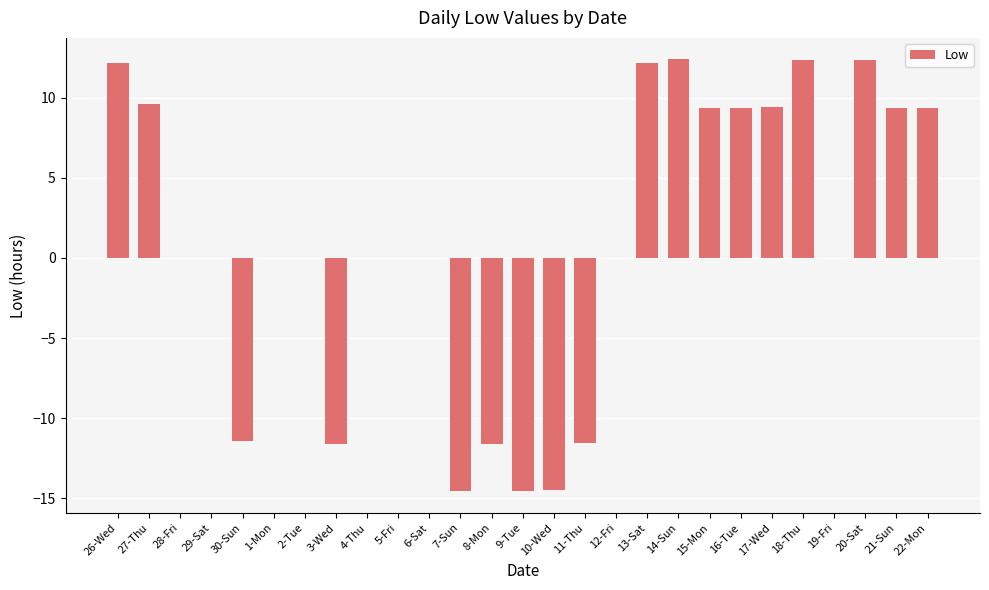

What is the sum of the values at 13-Sat and 18-Thu?

24.5